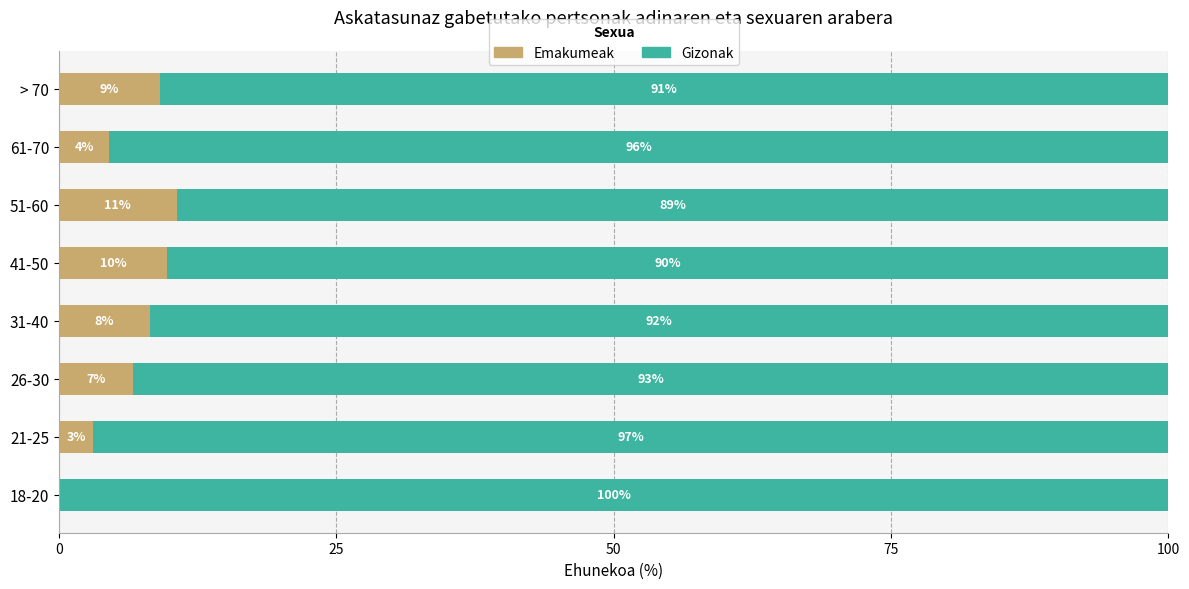

What is the value of the Gizonak bar at the 7th from the left?

95.5